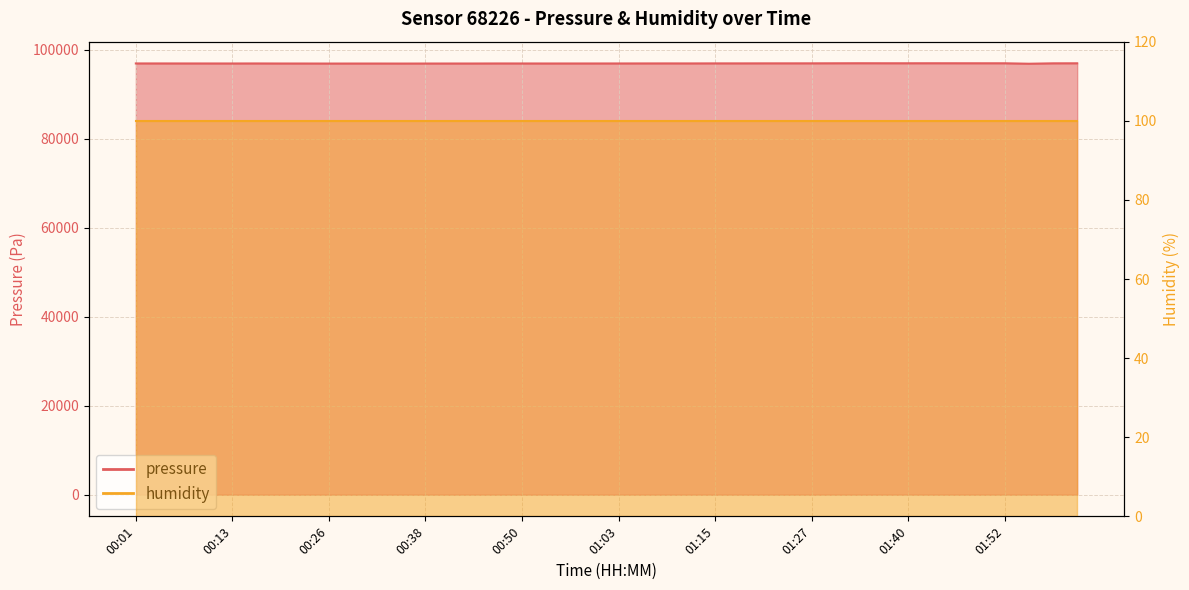

At which category does the chart reach its peak across all series?

01:34